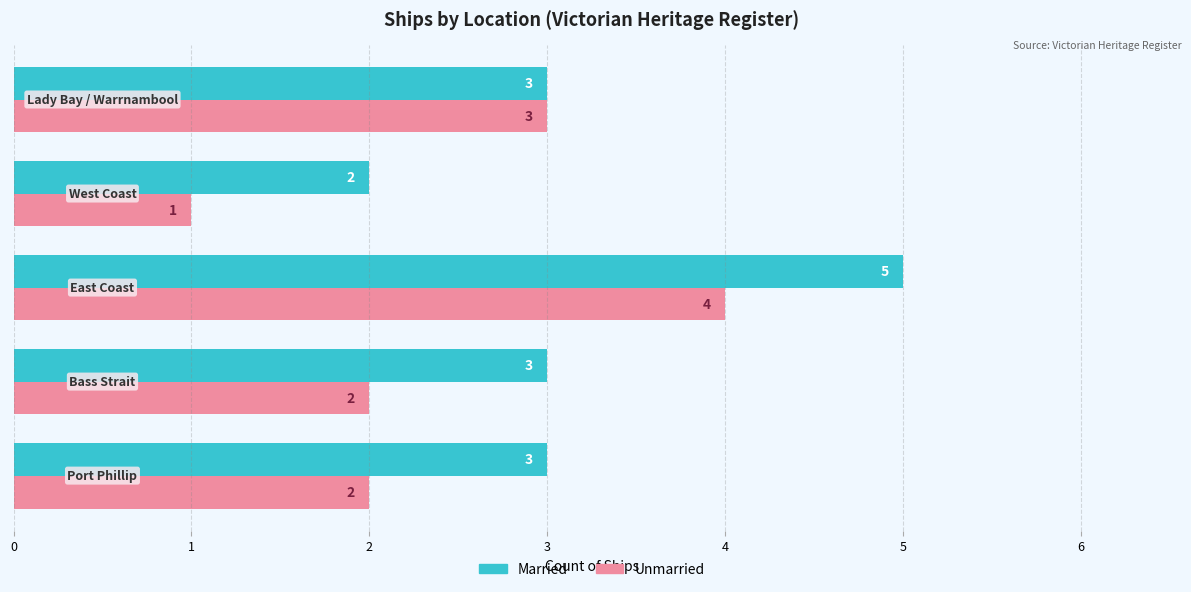

Rank the series by their maximum value, from highest to lowest.

Married, Unmarried